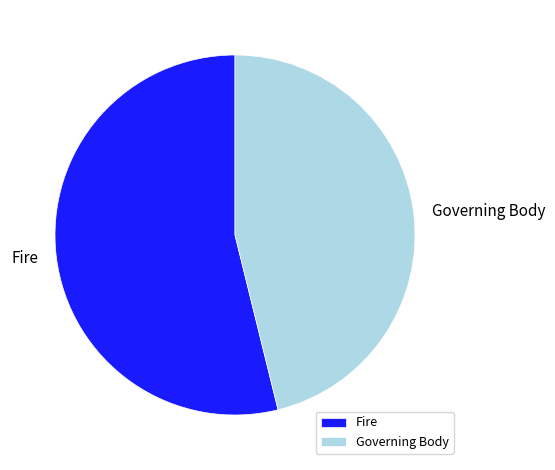

Is it true that Governing Body is 46% of the pie?

True